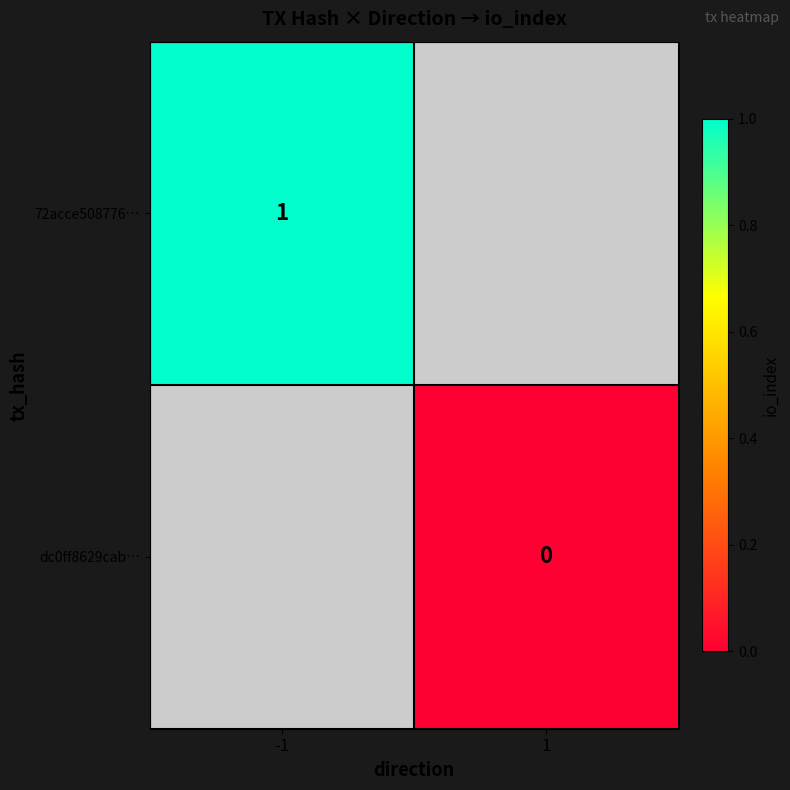

True or false: 72acce508776… has a value of 1 at -1.

True